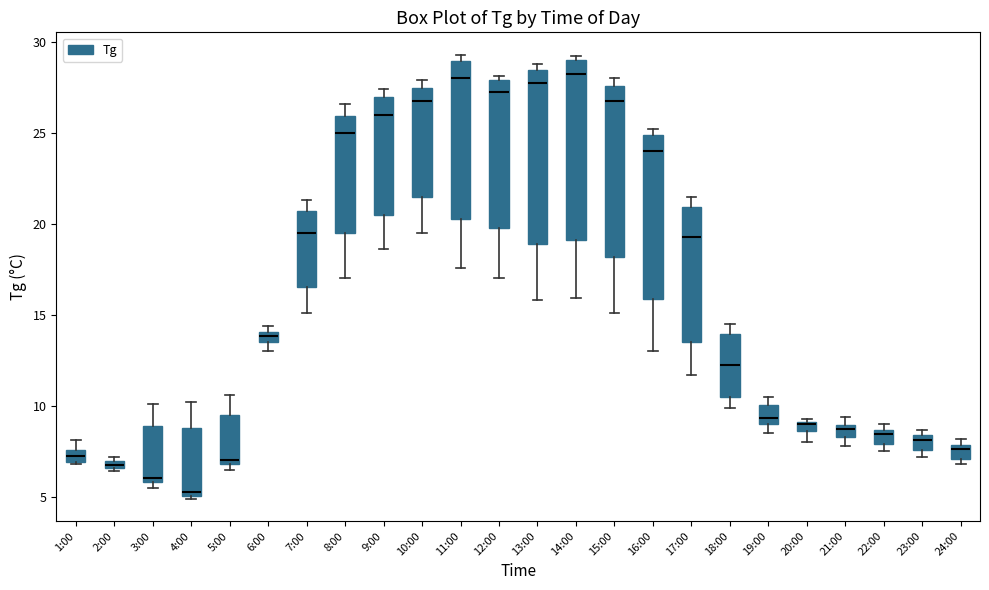

Where is the upper edge of the box for 11:00 on the y-axis? The values are not printed on the chart, so give them approximately, as read against the axis.

29.0